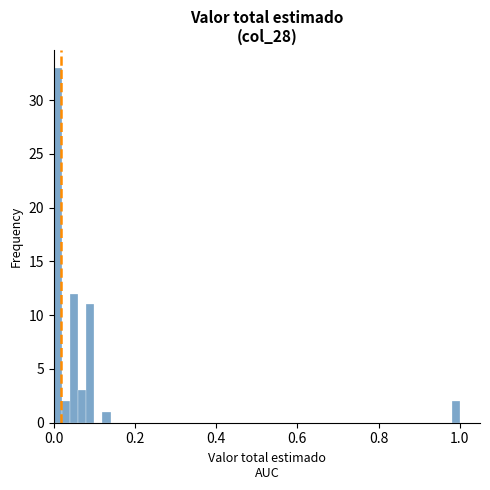

Around what value on the x-axis is the tallest bar? Give the approximate position of its centre, as read against the axis.

0.02